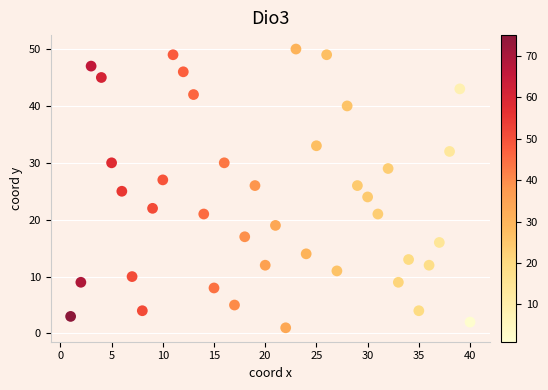

What is the range of Y values (max minus min)?

49